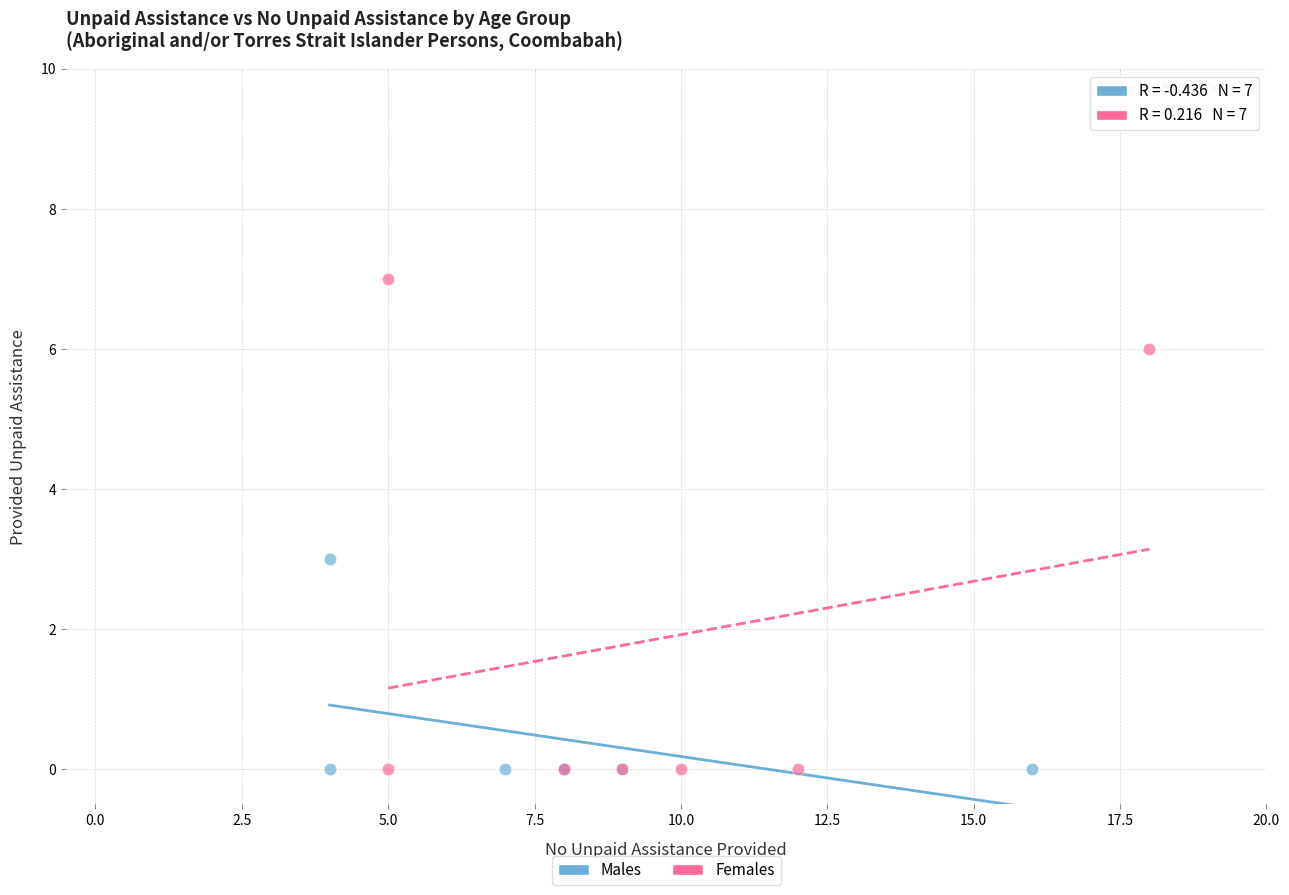

Which series reaches the maximum Y coordinate?

Females